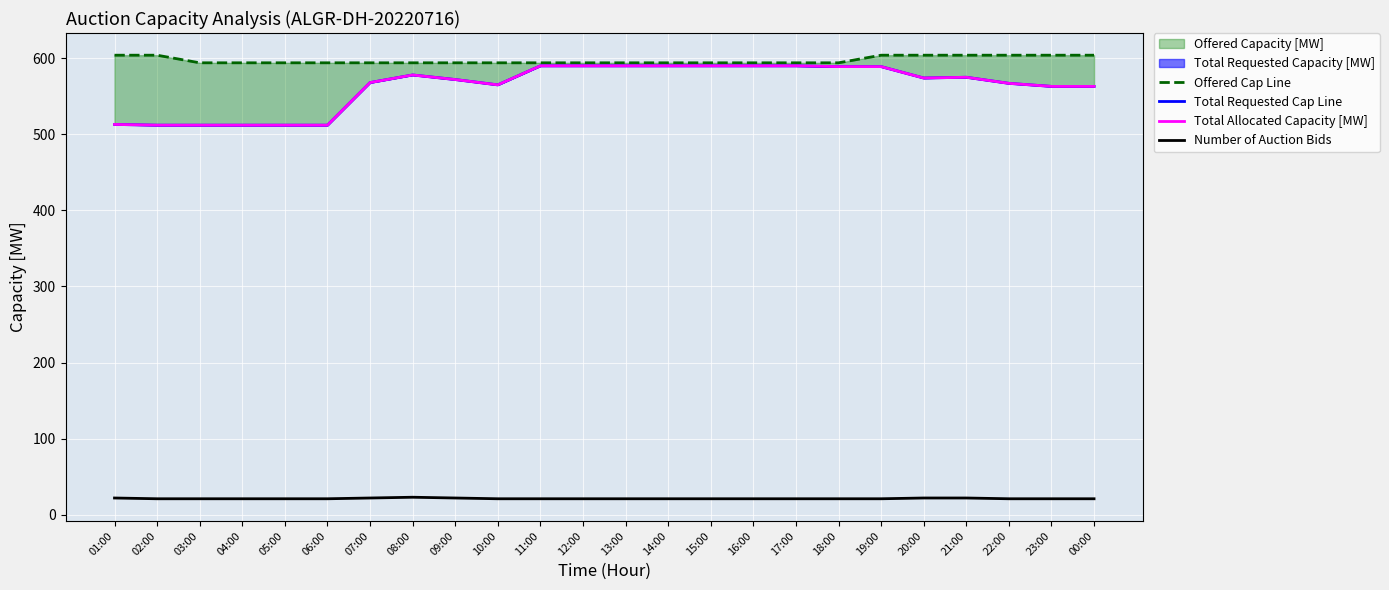

Reading left to right, list all the values displayed in this chart.

Offered Cap Line: 604	604	594	594	594	594	594	594	594	594	594	594	594	594	594	594	594	594	604	604	604	604	604	604
Total Requested Cap Line: 513	512	512	512	512	512	568	578	572	565	590	590	590	590	590	590	590	589	589	574	575	567	563	563
Total Allocated Capacity [MW]: 513	512	512	512	512	512	568	578	572	565	590	590	590	590	590	590	590	589	589	574	575	567	563	563
Number of Auction Bids: 22	21	21	21	21	21	22	23	22	21	21	21	21	21	21	21	21	21	21	22	22	21	21	21